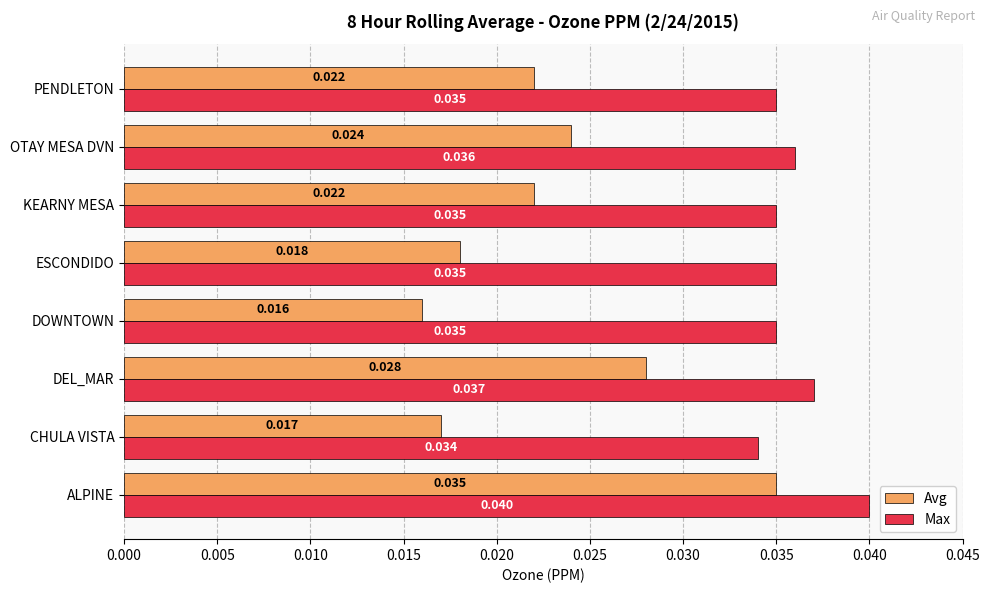

Rank the series by their maximum value, from lowest to highest.

Avg, Max